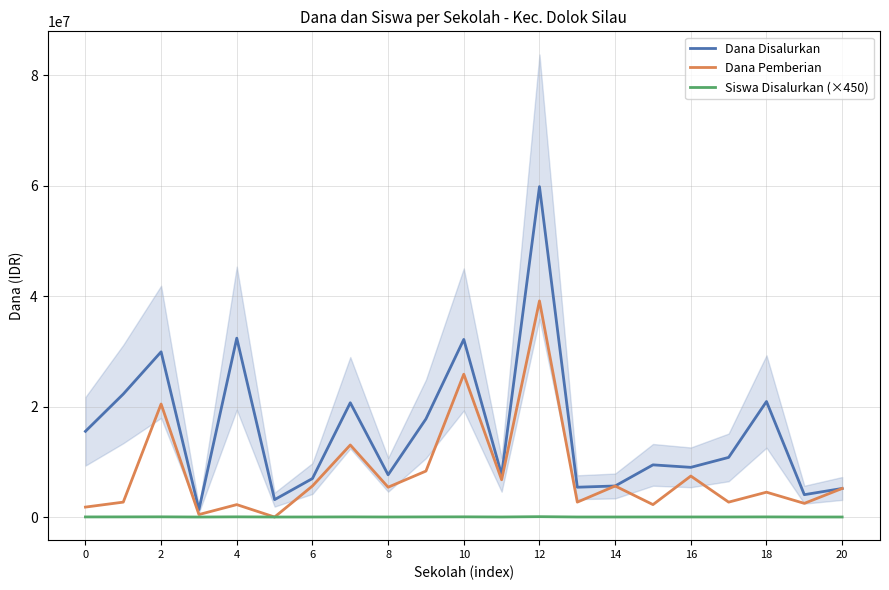

True or false: Siswa Disalurkan (×450) and Dana Disalurkan cross at least once.

False